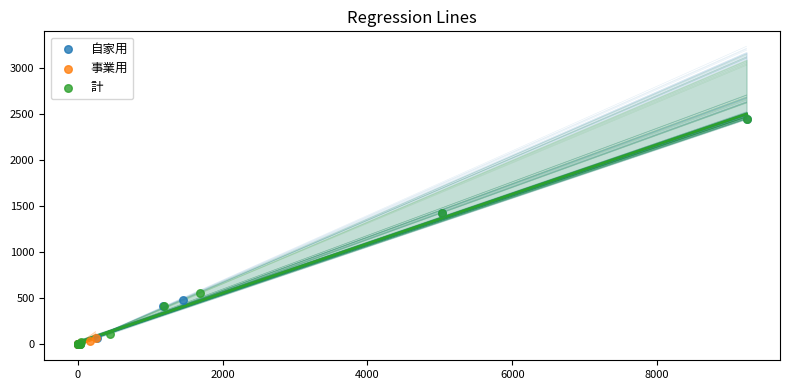

What are all the series names shown in the legend?

自家用, 事業用, 計